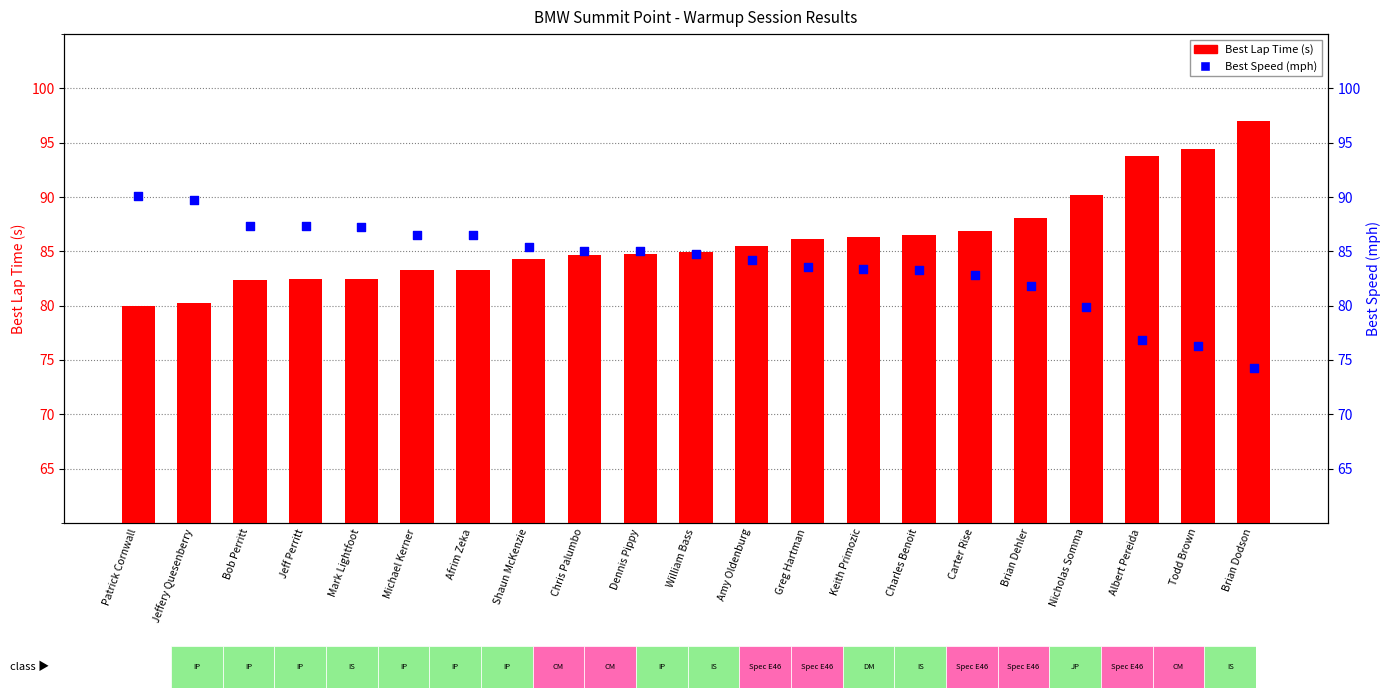

Which series has the largest total across all categories?

Best Lap Time (s)